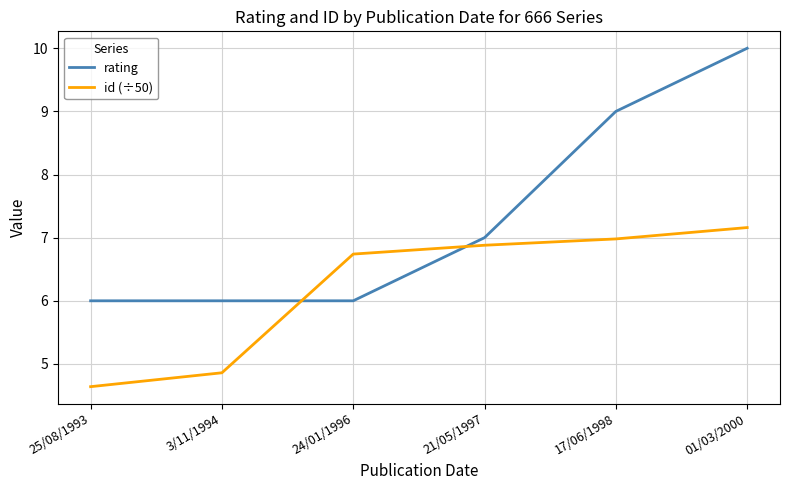

Does the chart display data point markers on the line(s)?

No